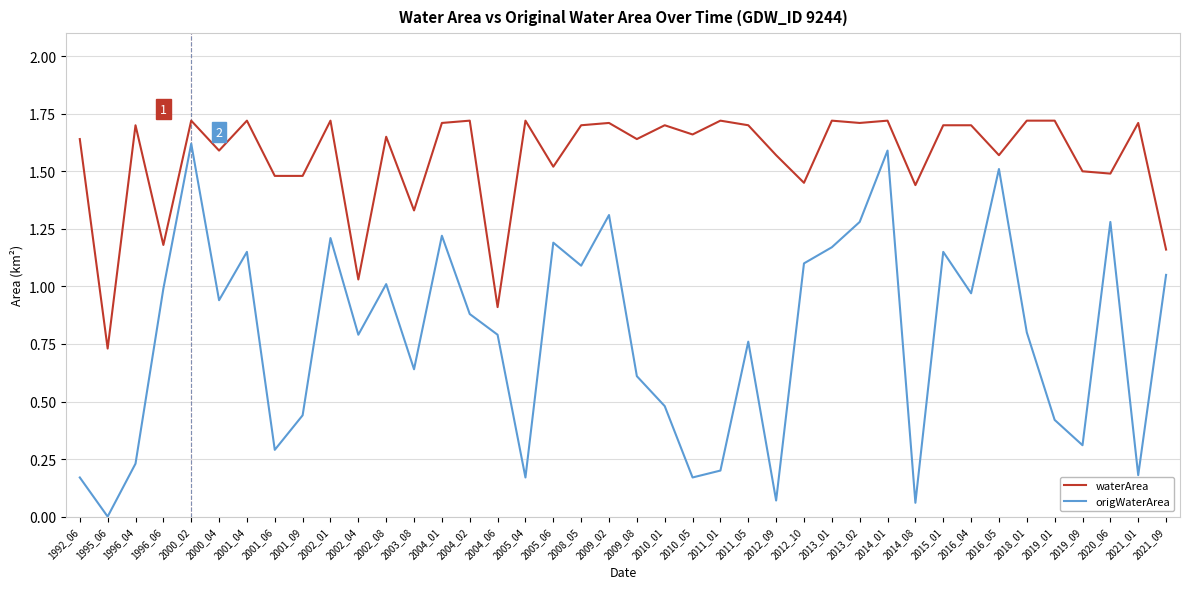

What is the total value across all series at 2005_06?

2.7